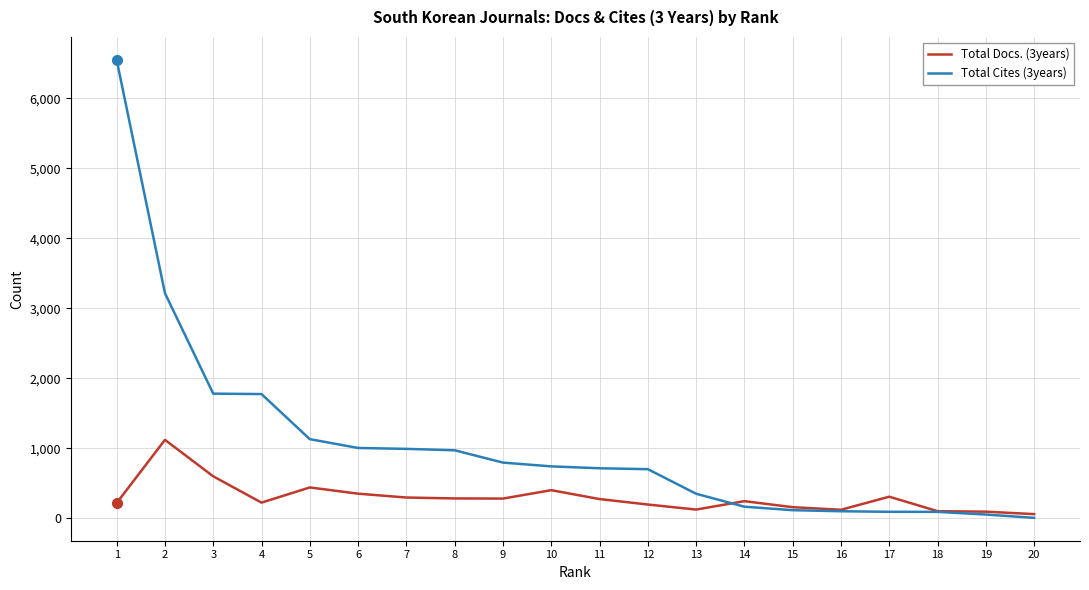

Which series has the widest spread of values?

Total Cites (3years)